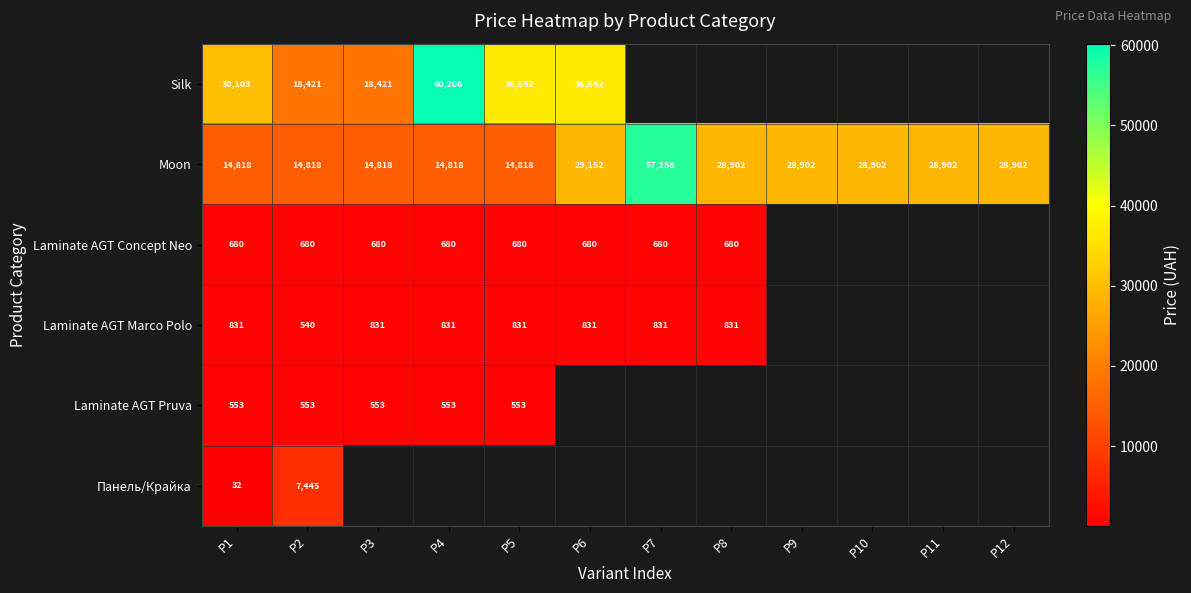

What is the maximum value shown in the chart?

60205.6